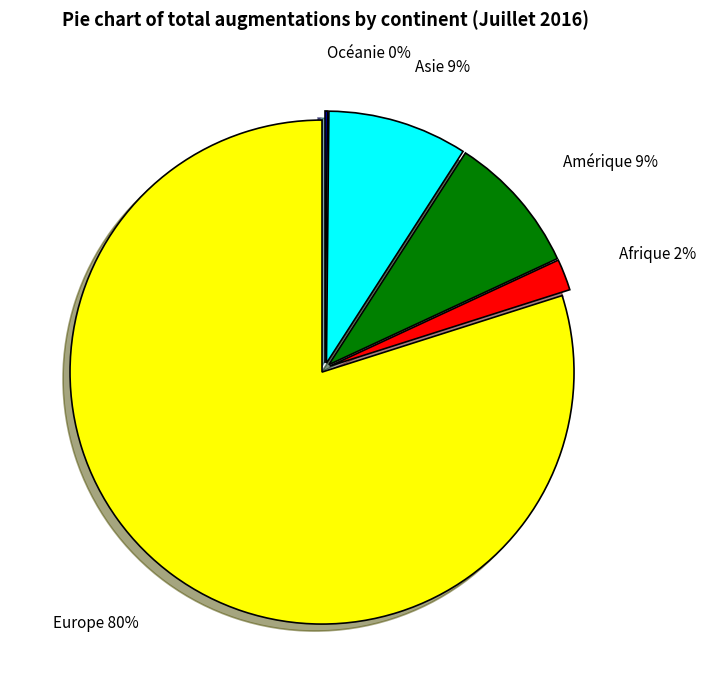

Which slice represents more than half of the pie?

Europe